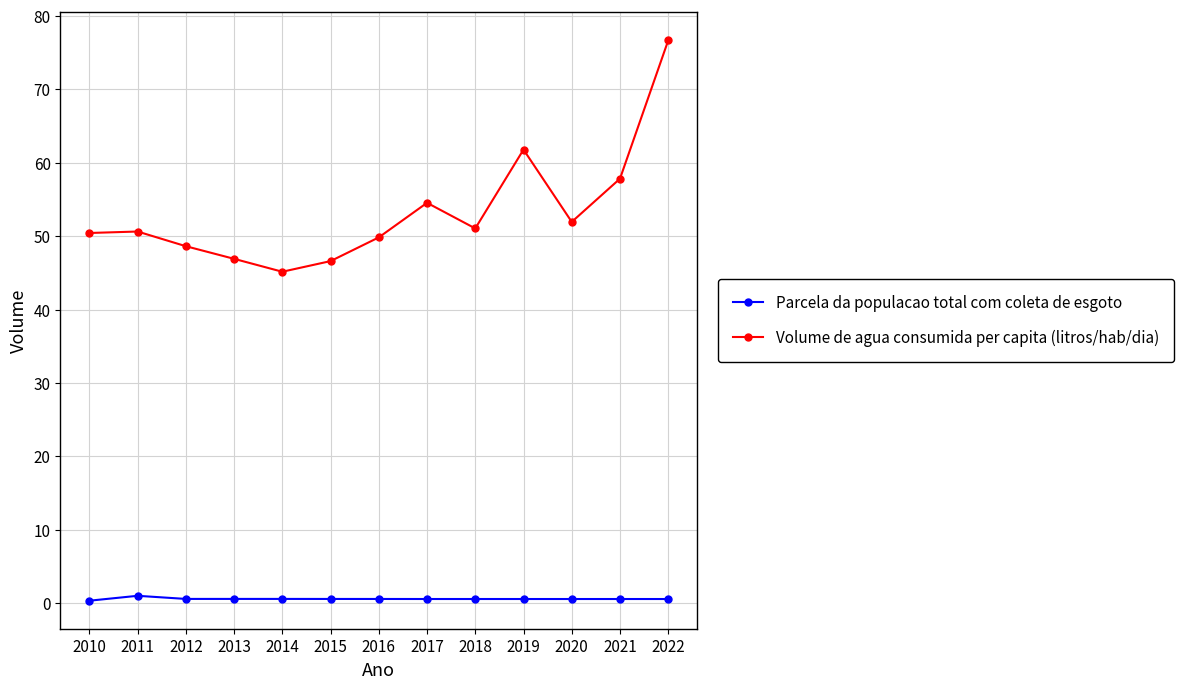

Does the chart have visible grid lines?

Yes